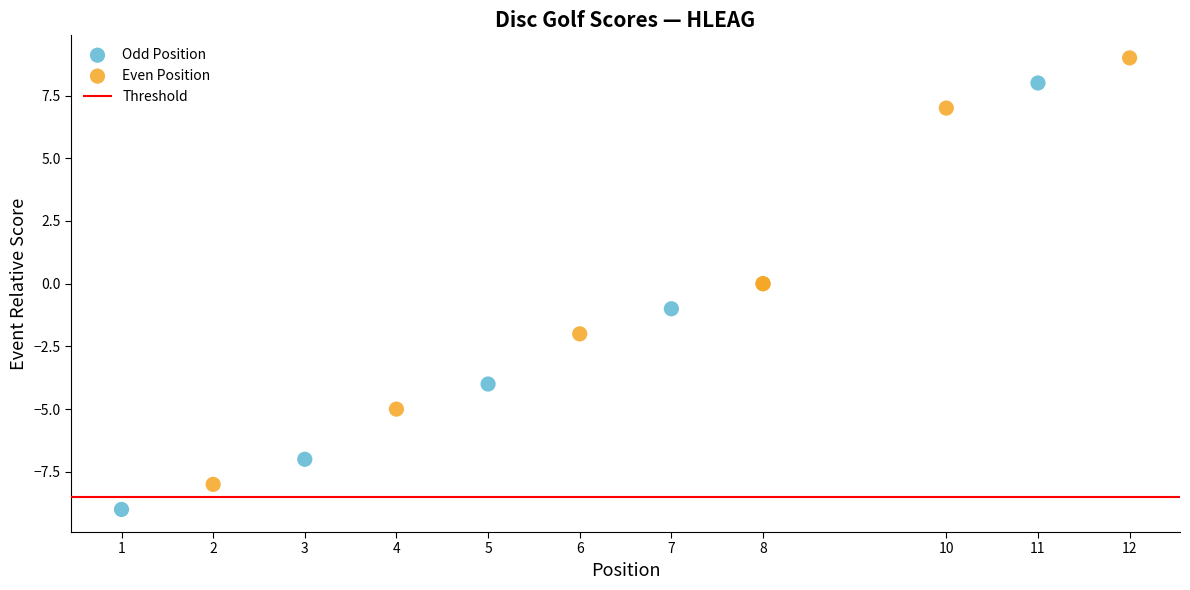

Which series contains the highest Y value?

Even Position